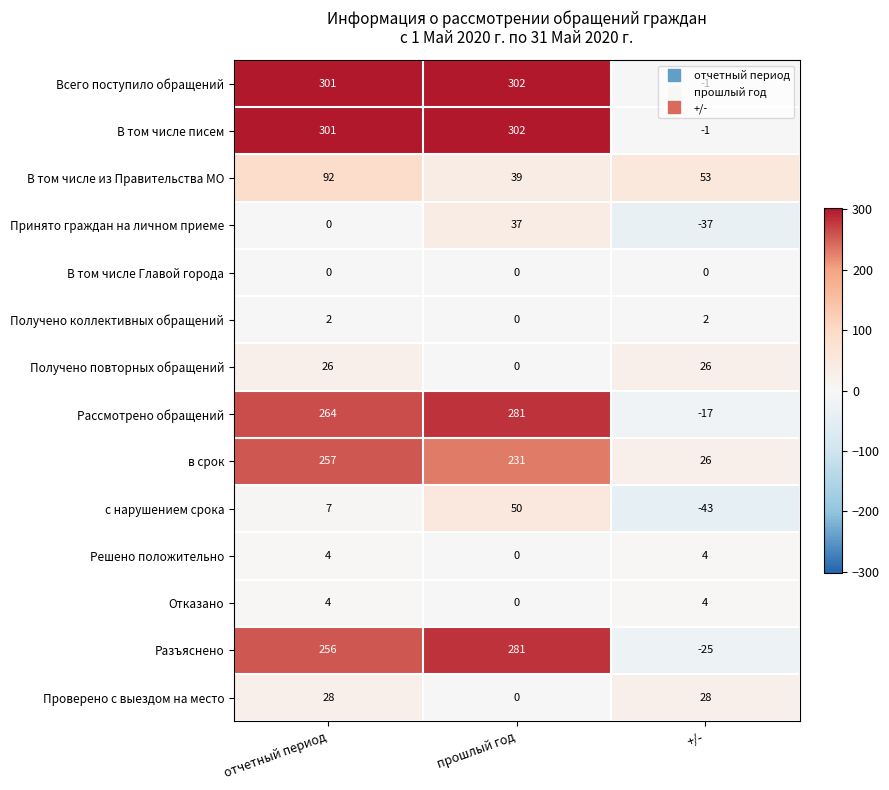

How many categories are shown in the chart?

3